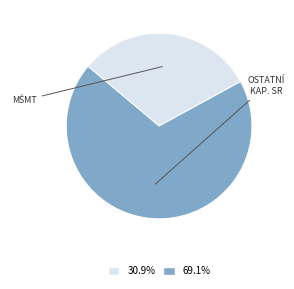

How many segments does this pie chart have?

2